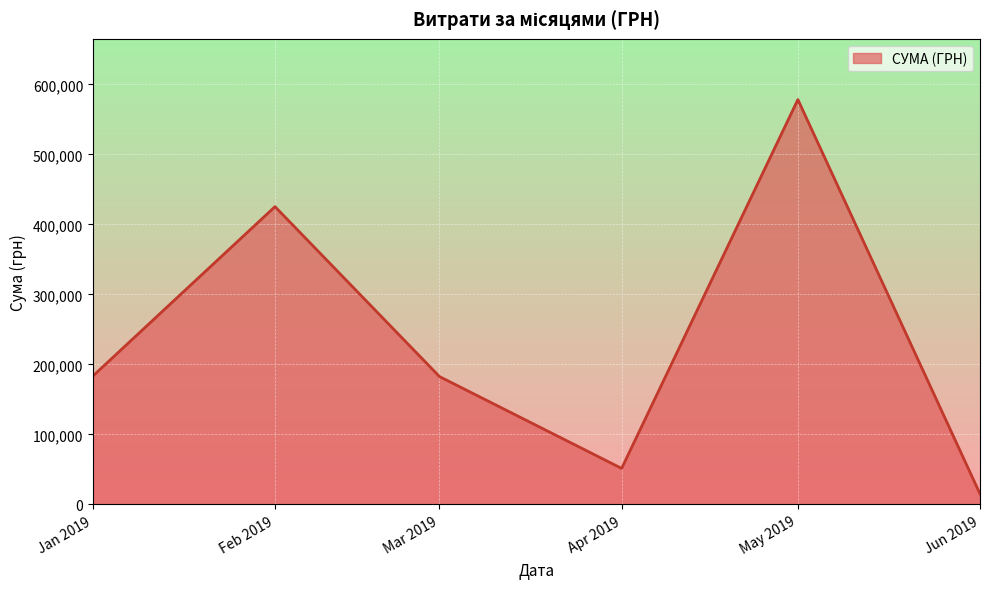

True or false: there are more than 1 points higher than both neighbors.

True